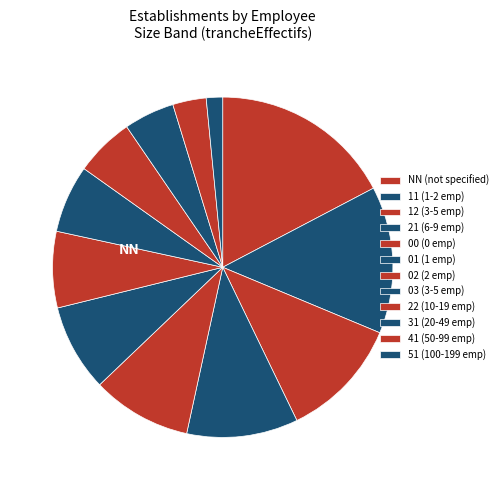

Rank the categories by value from lowest to highest.

51, 41, 31, 22, 03, 02, 01, 00, 21, 12, 11, NN